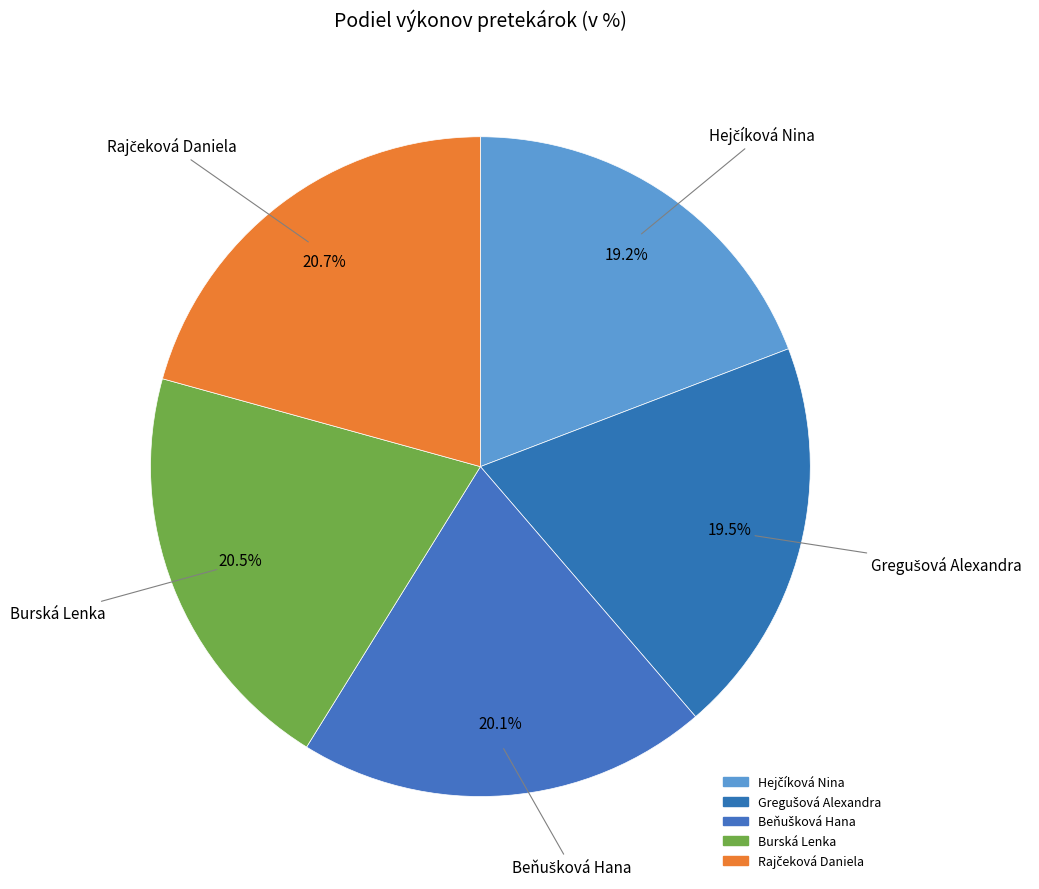

What percentage is the Hejčíková Nina slice, to the nearest percent?

19%